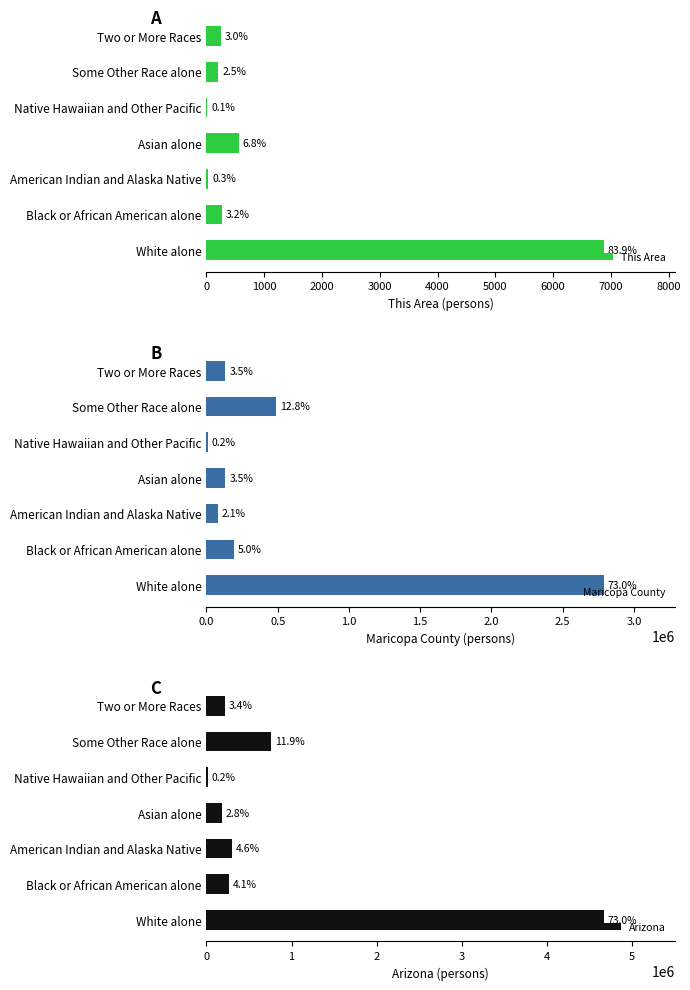

How many data points in This Area are less than 248?

3